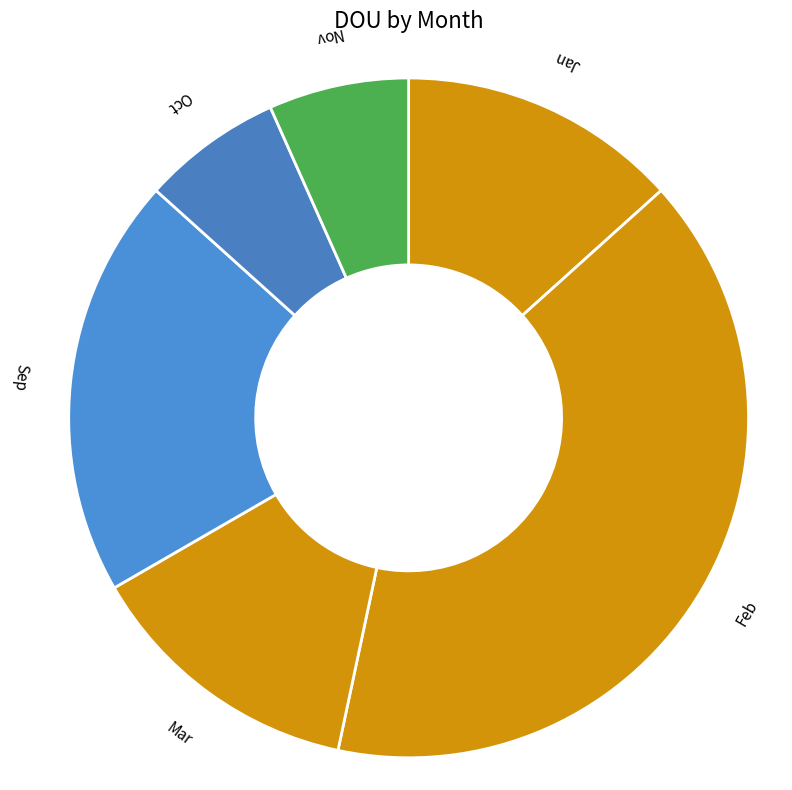

True or false: Sep accounts for 20% of the total.

True